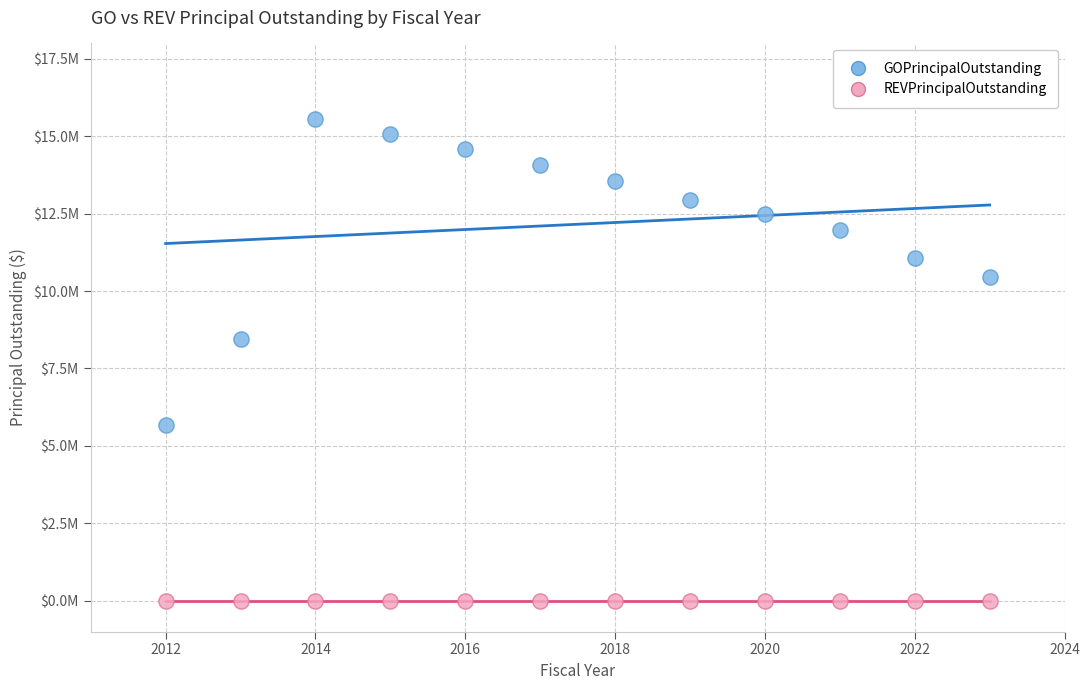

Which series reaches the minimum Y coordinate?

REVPrincipalOutstanding